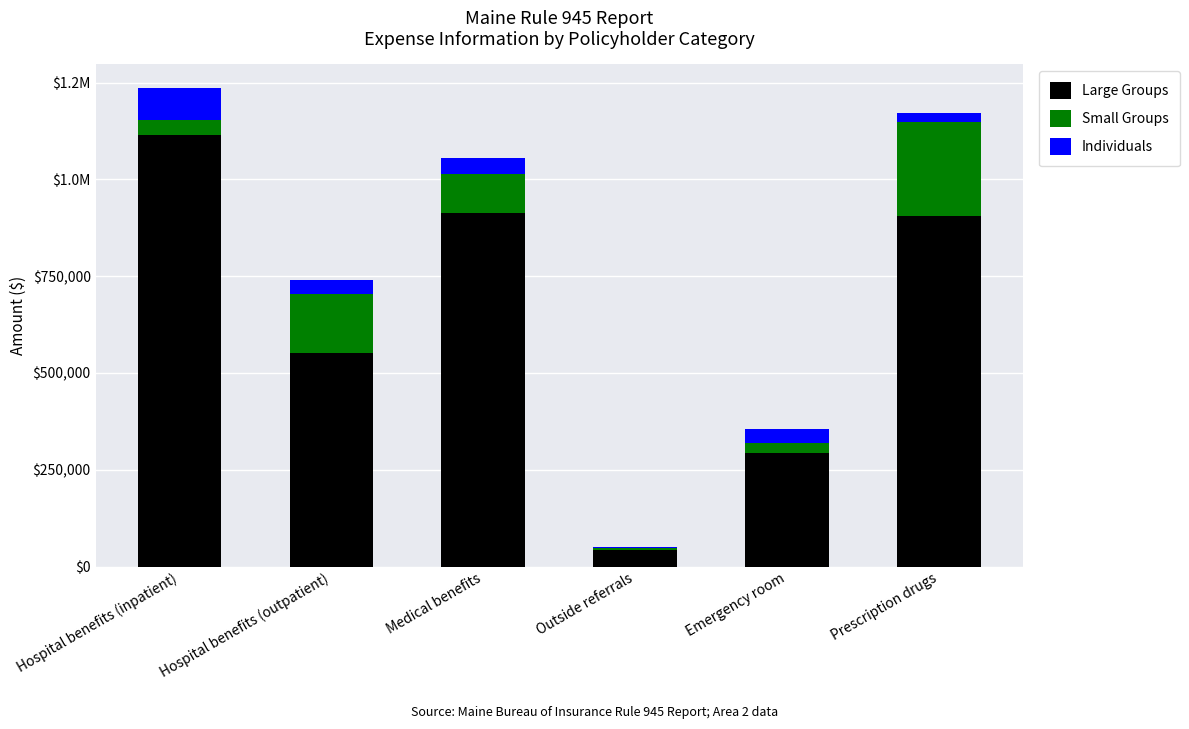

What are all the series names shown in the legend?

Large Groups, Small Groups, Individuals